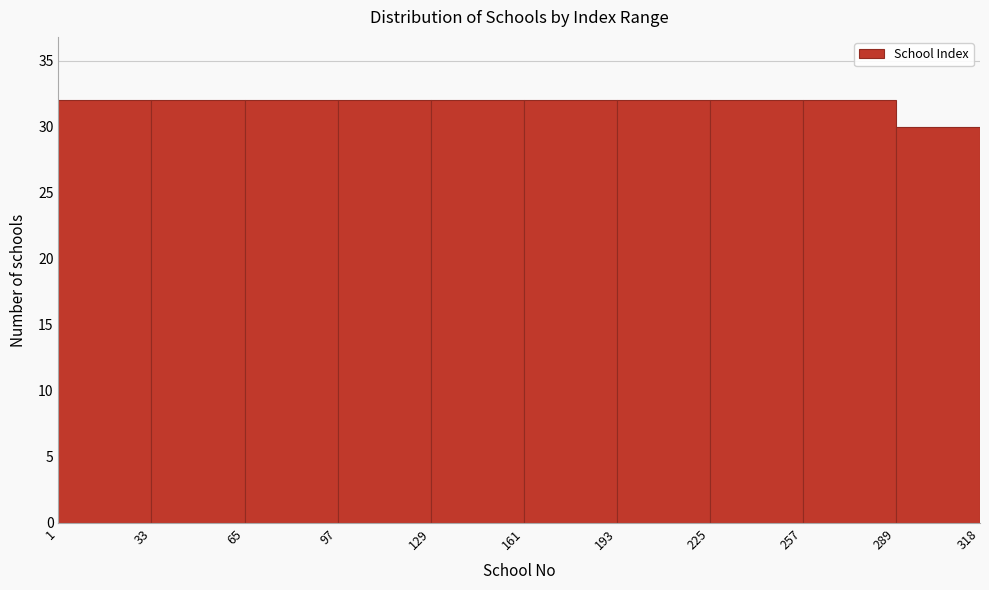

What is the height of the bar covering 97 to 129 on the x-axis? The values are not printed on the chart, so give them approximately, as read against the axis.

32